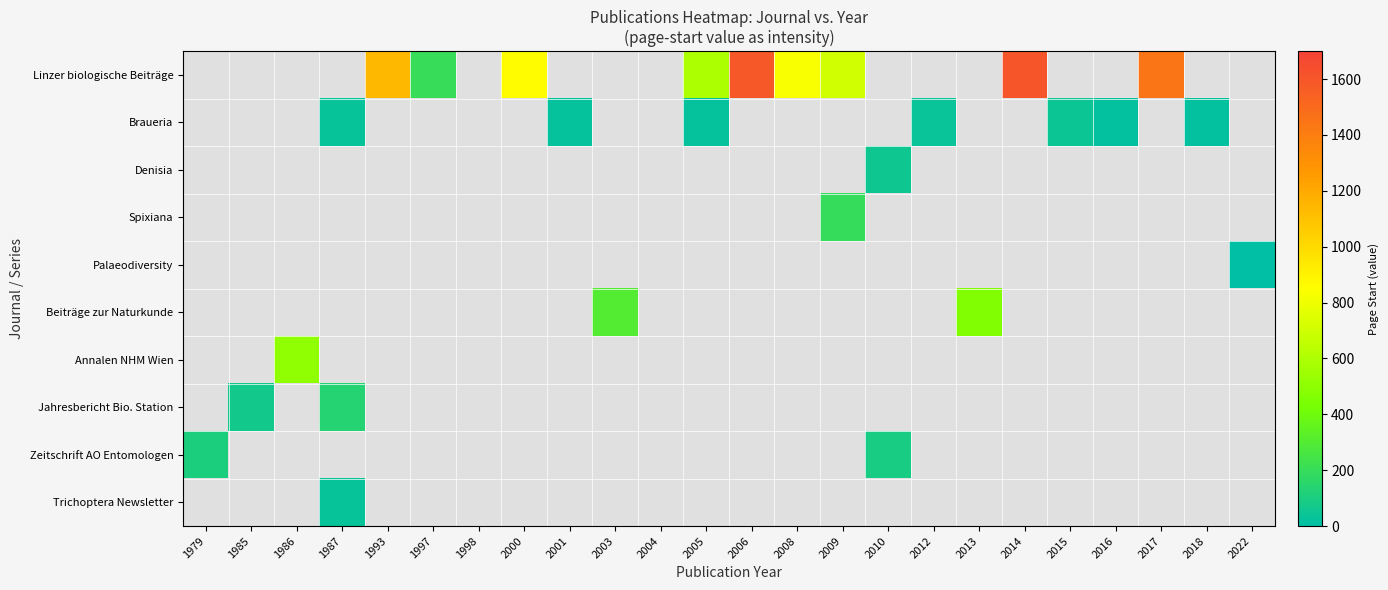

Count the number of data series in this chart.

10